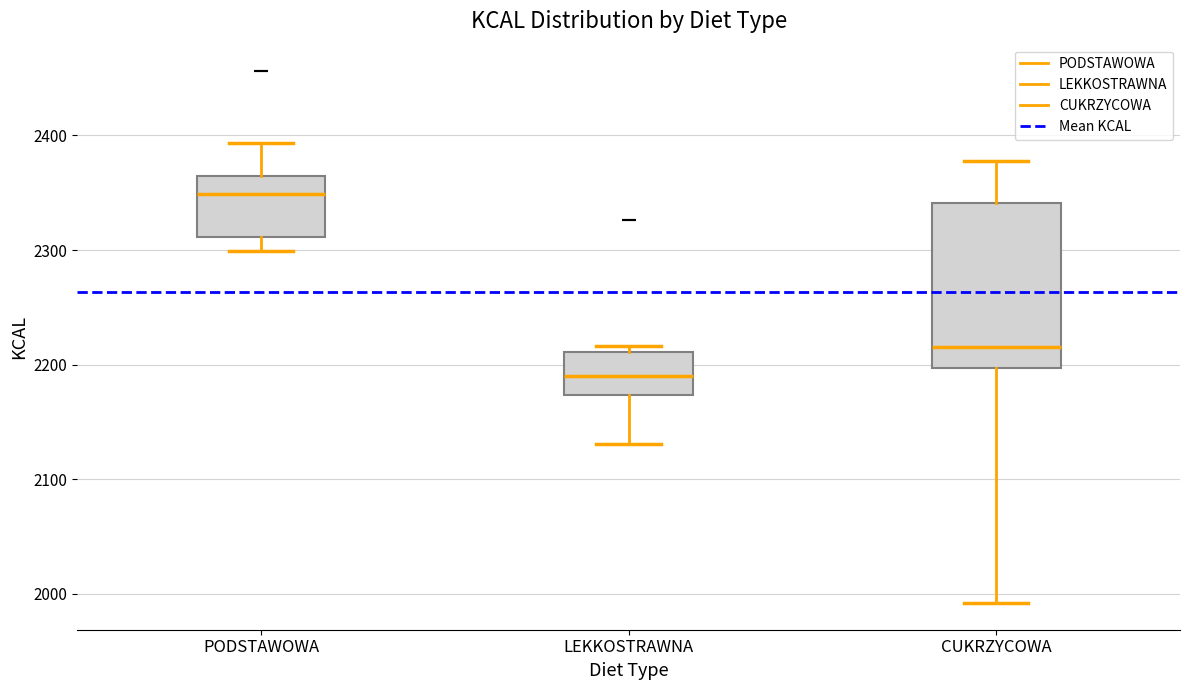

Reading left to right, transcribe this box plot: for each box, give where its median line is, the range the box spans, and where its two whiskers end, as read against the y-axis. The values are not printed on the chart, so give them approximately, as read against the axis.

PODSTAWOWA: median 2350, box 2310 to 2370, whiskers 2300 to 2390
LEKKOSTRAWNA: median 2190, box 2170 to 2210, whiskers 2130 to 2220
CUKRZYCOWA: median 2220, box 2200 to 2340, whiskers 1990 to 2380